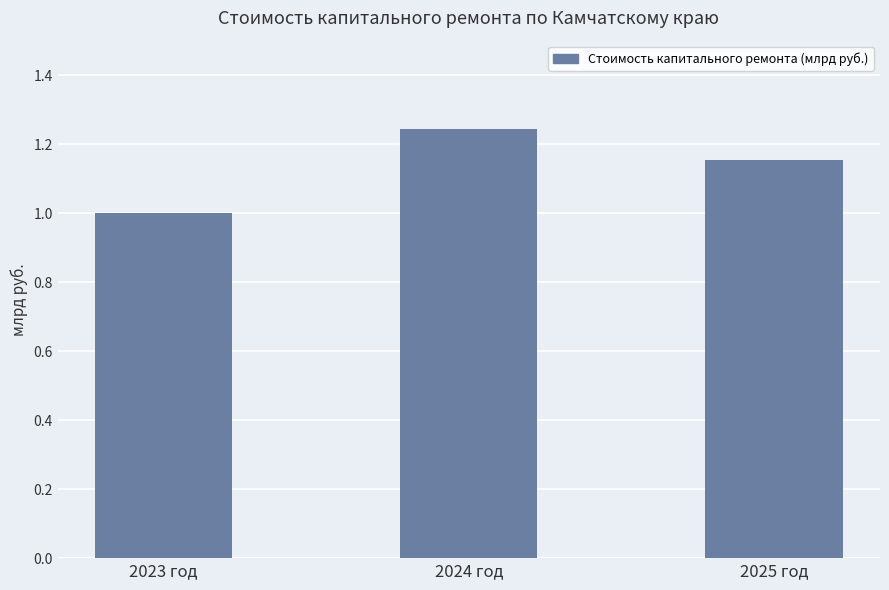

How many categories are shown in the chart?

3